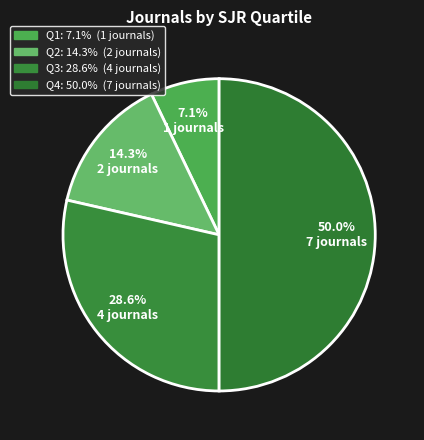

Is there any slice that represents more than half of the pie?

No